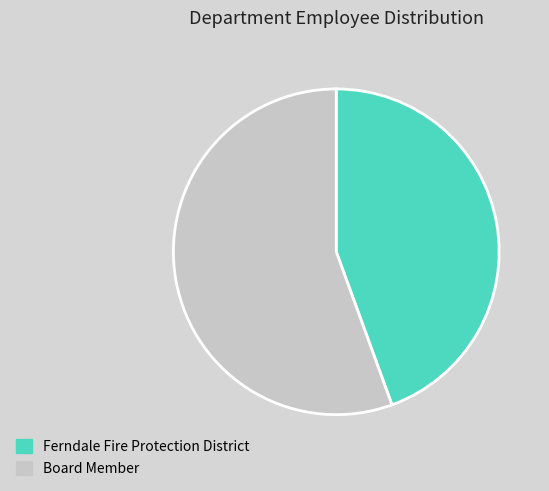

Do Ferndale Fire Protection District and Board Member together represent more than half of the pie?

Yes